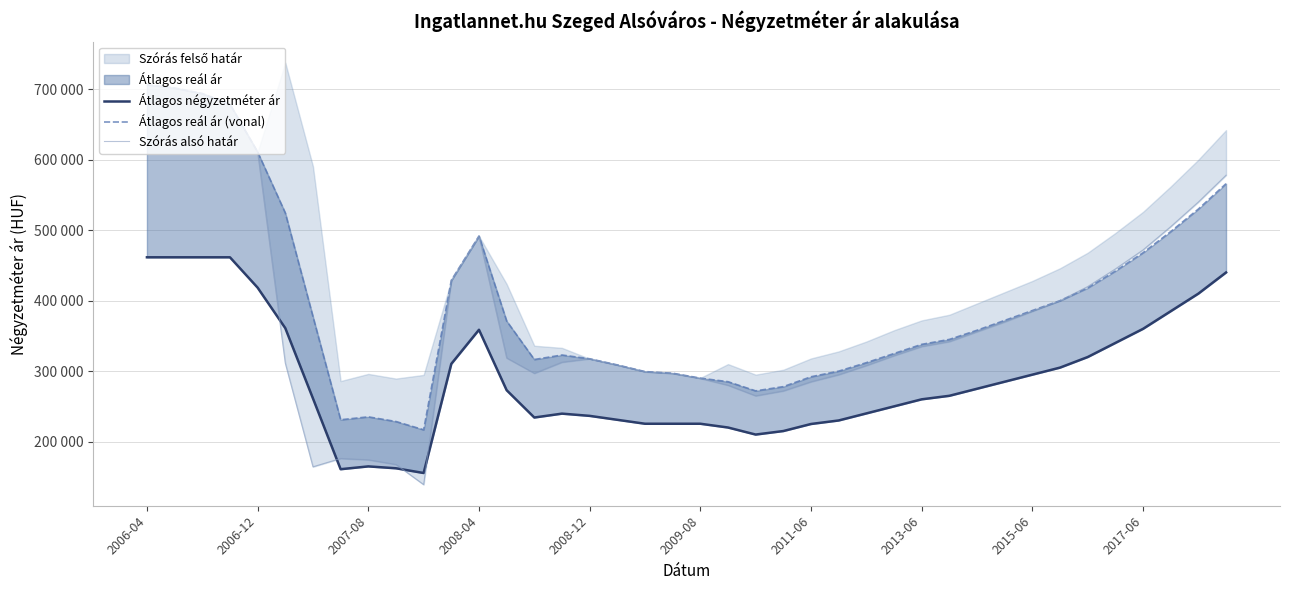

True or false: Szórás alsó határ has more than 2 interior local peaks.

True